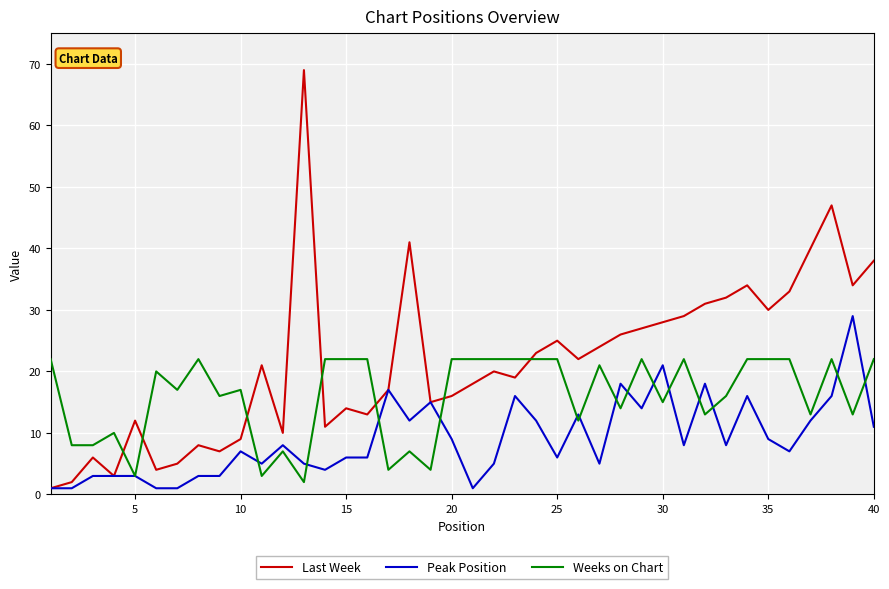

Which series has the largest range (max minus min)?

Last Week